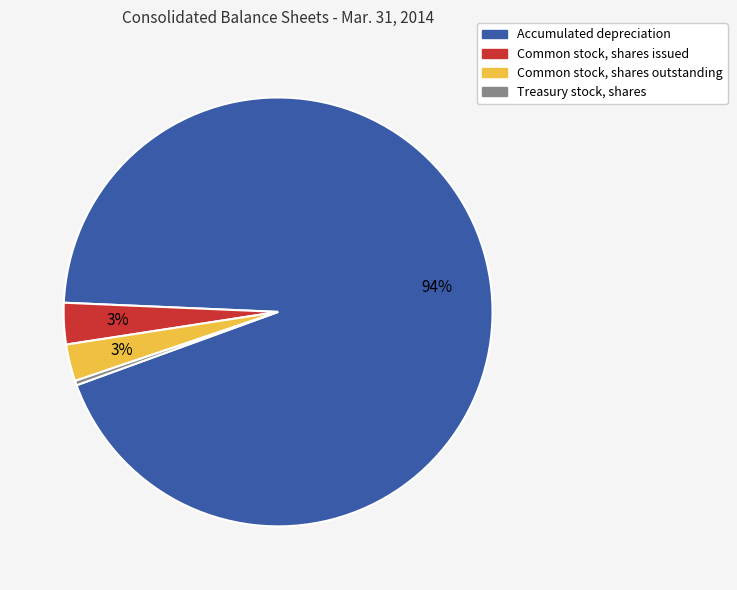

Which slice is the smallest?

Treasury stock, shares